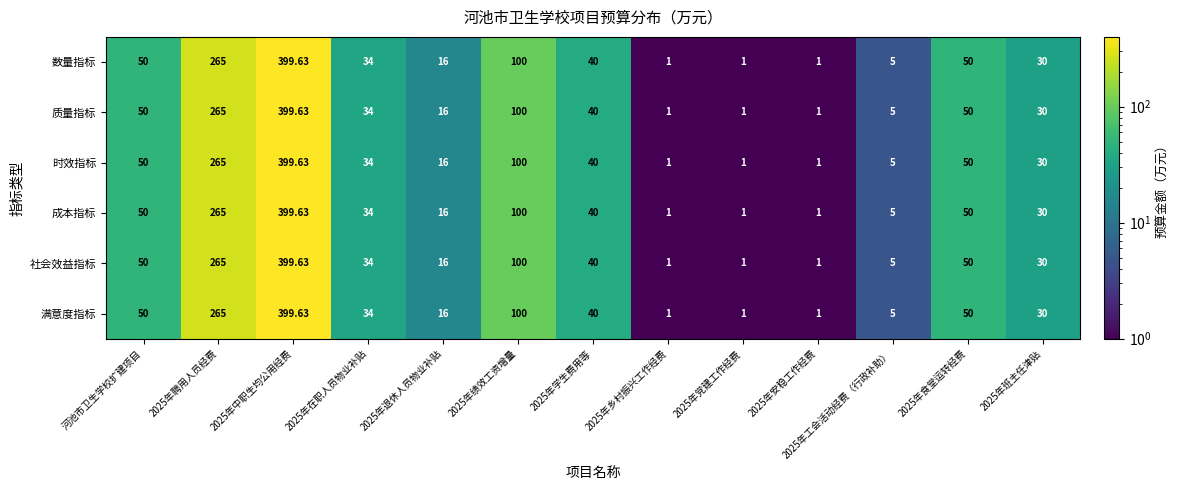

At which label does 社会效益指标 first exceed 34?

河池市卫生学校扩建项目